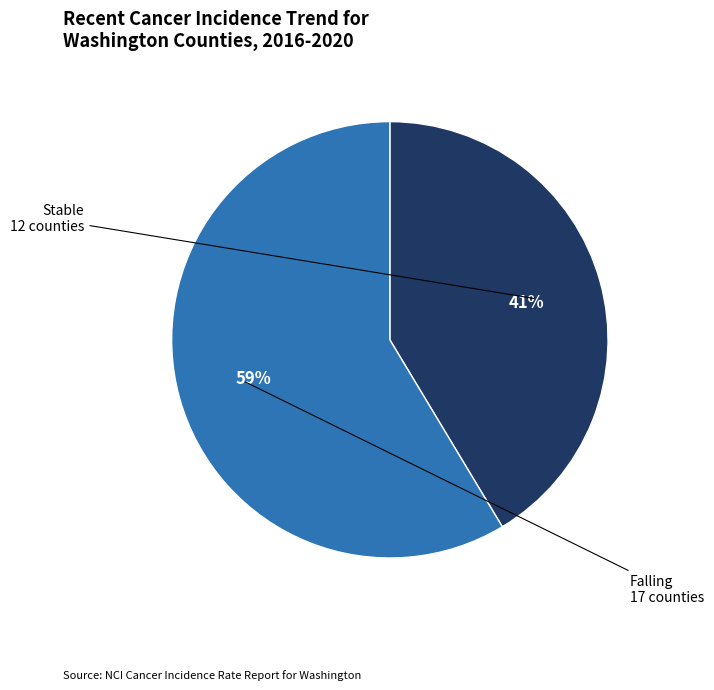

To the nearest percent, what is the average slice percentage?

50%